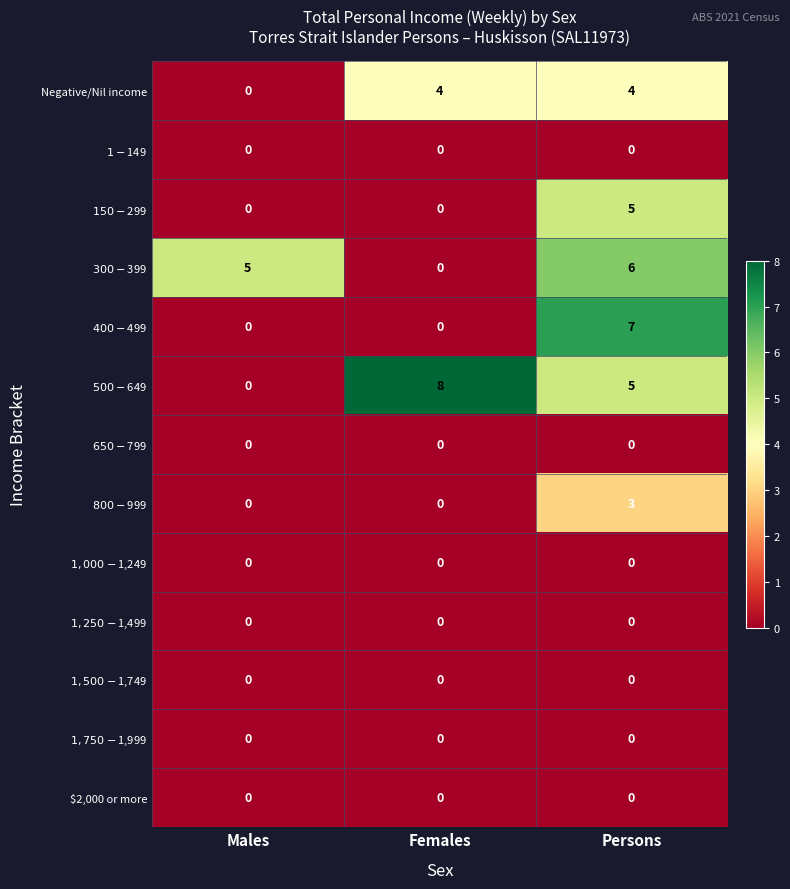

At how many categories does at least one series exceed 3?

3